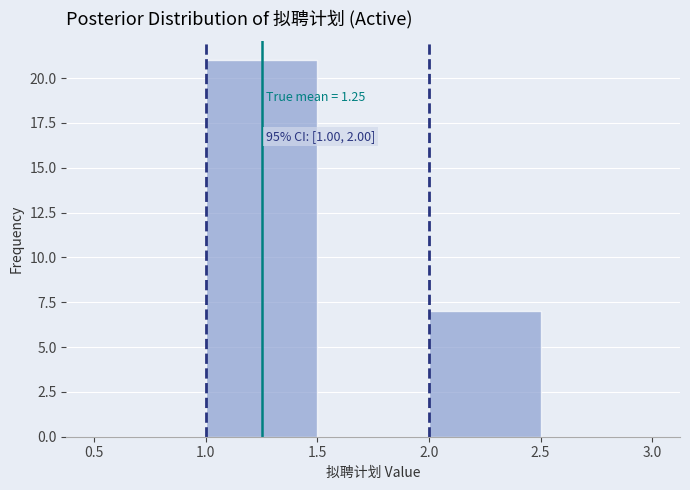

Which range on the x-axis has the tallest bar?

1.0 to 1.5